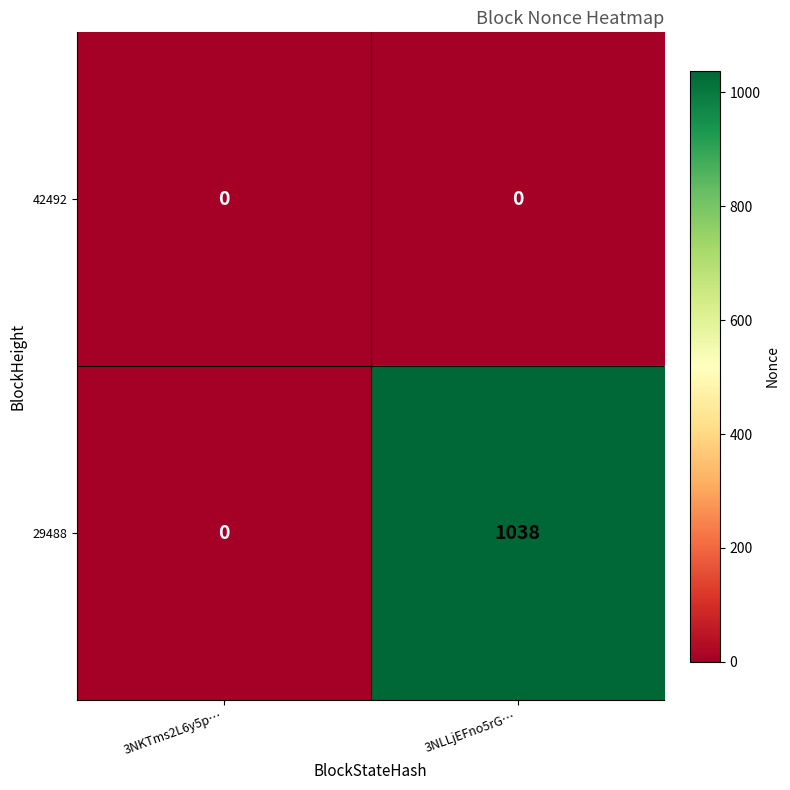

At which category is the sum across all series the highest?

3NLLjEFno5rG…